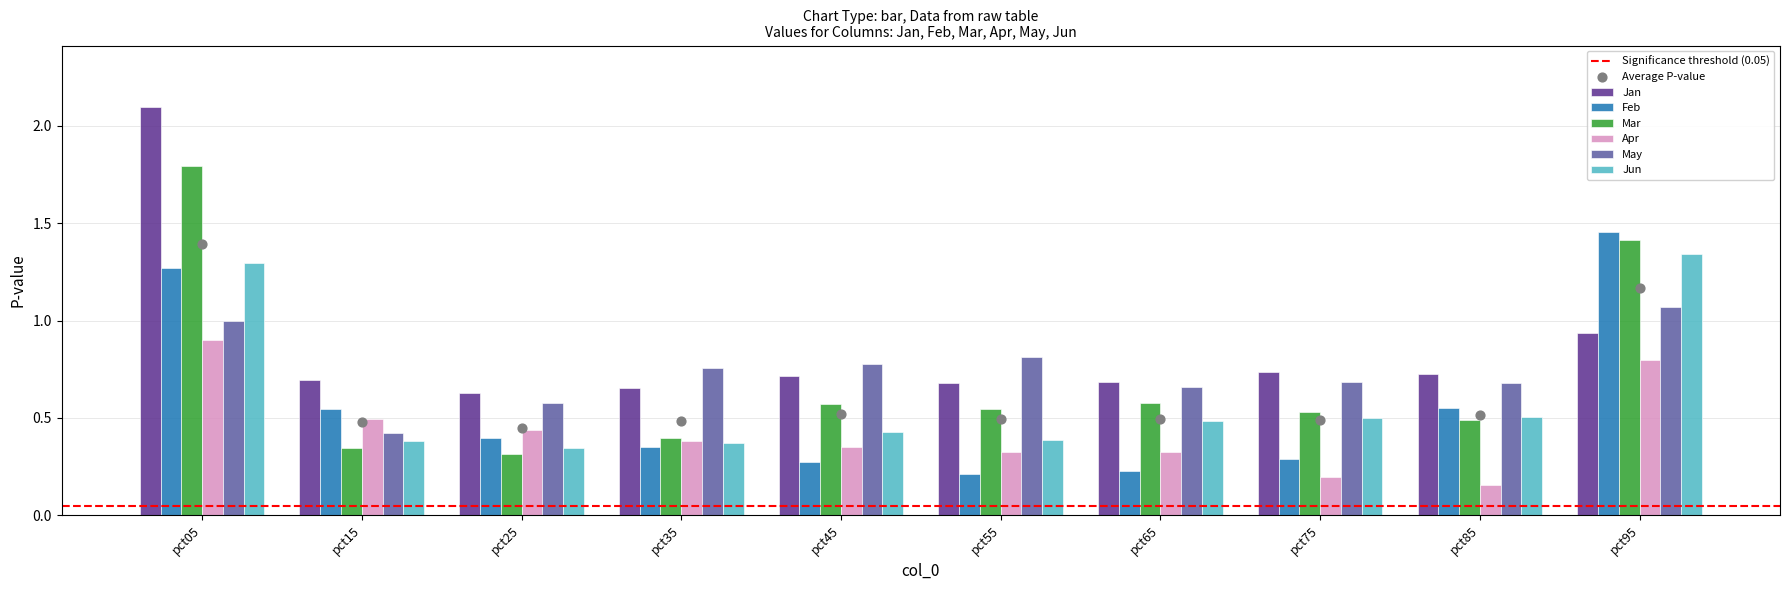

Which series has the largest Y range (max minus min)?

Mar